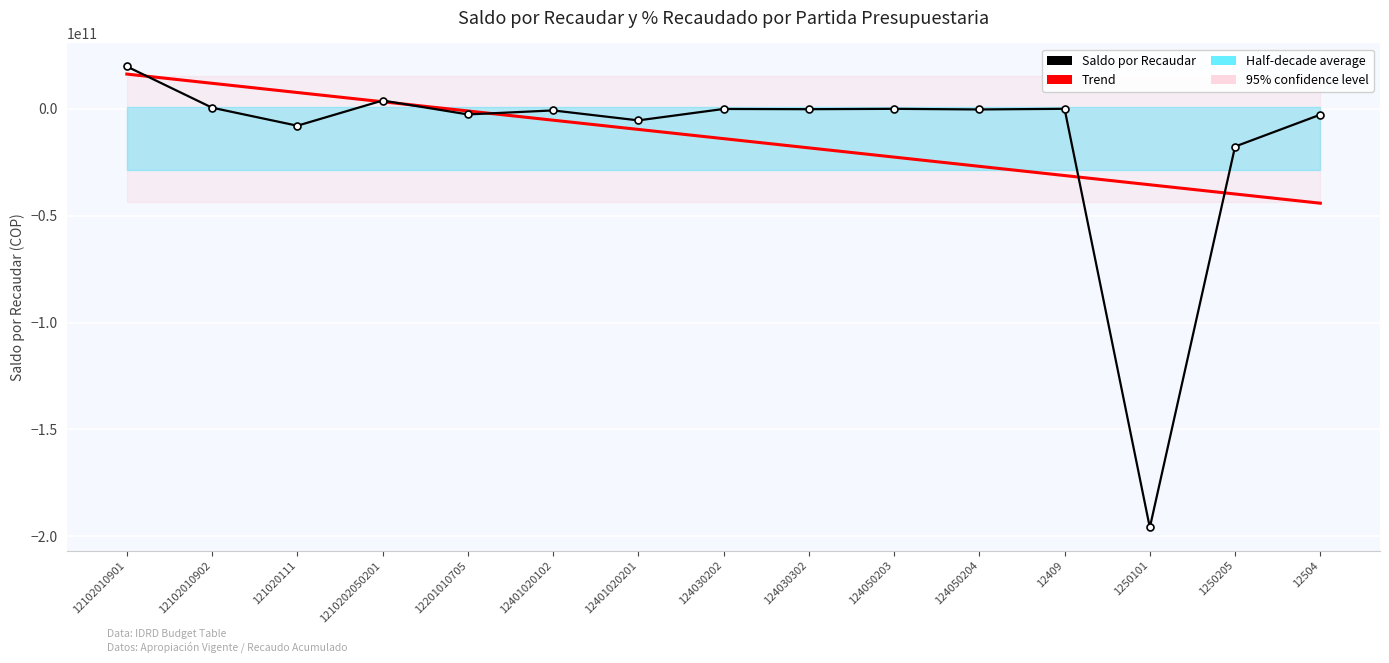

What is the label of the 15th point from the left?

12504